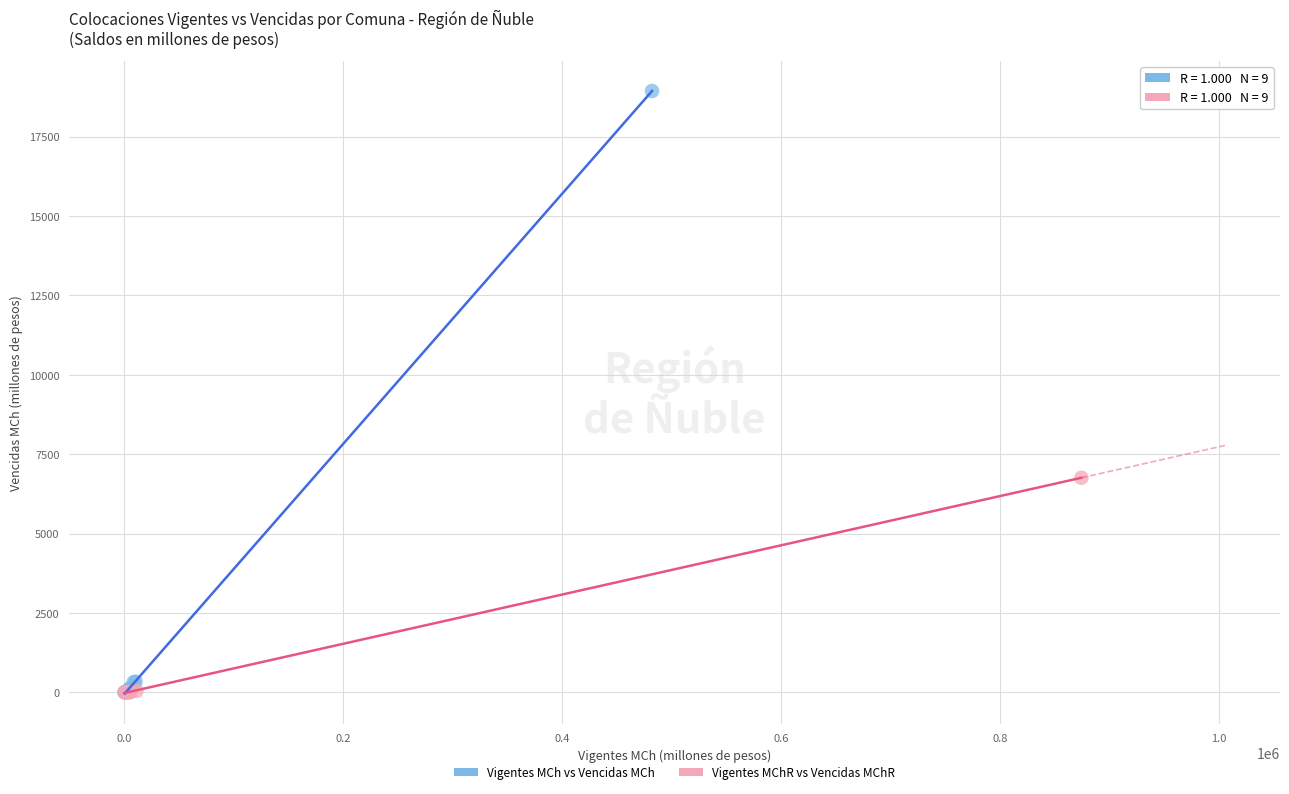

What are all the series names shown in the legend?

Vigentes MCh vs Vencidas MCh, Vigentes MChR vs Vencidas MChR